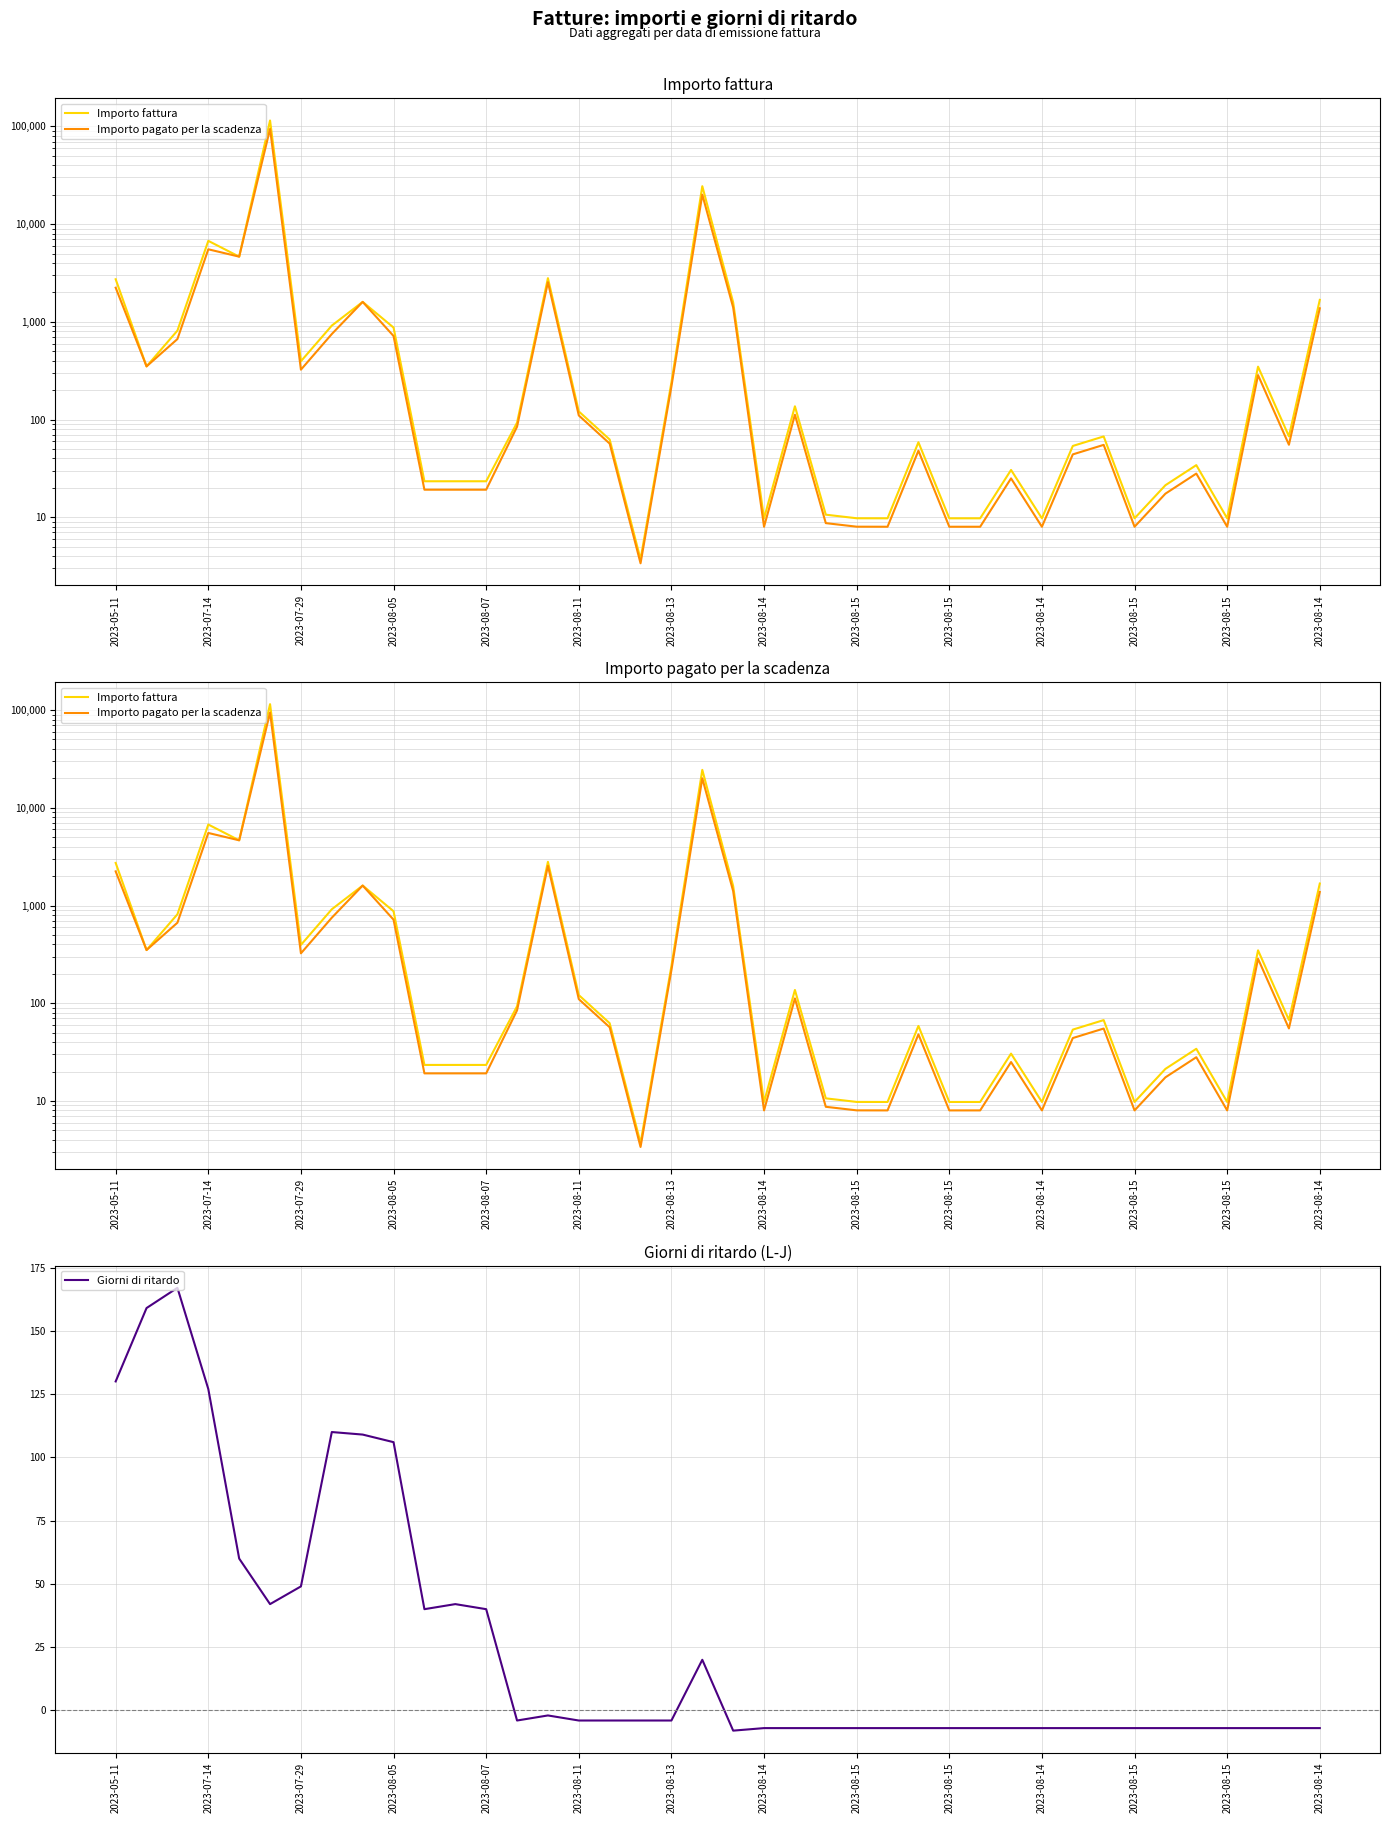

True or false: Giorni di ritardo has more than 2 points higher than both neighbors.

True